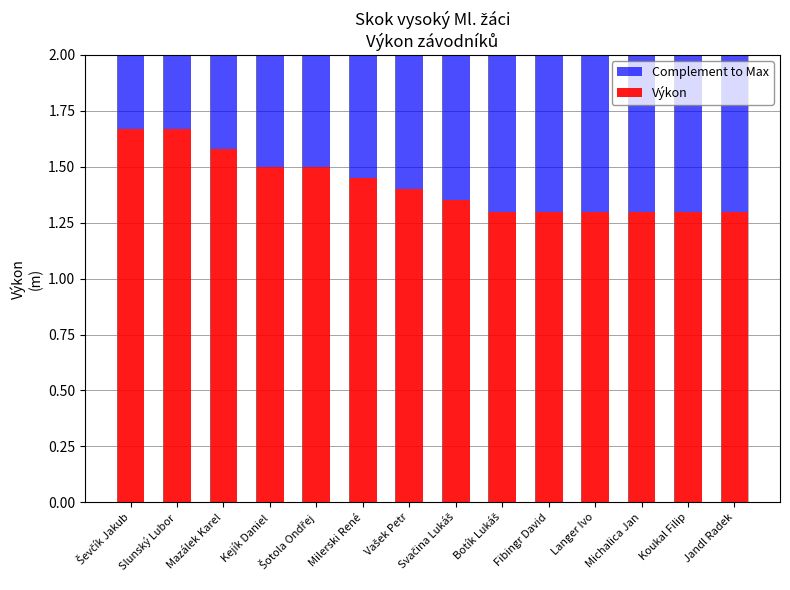

Does the chart contain any negative values?

No